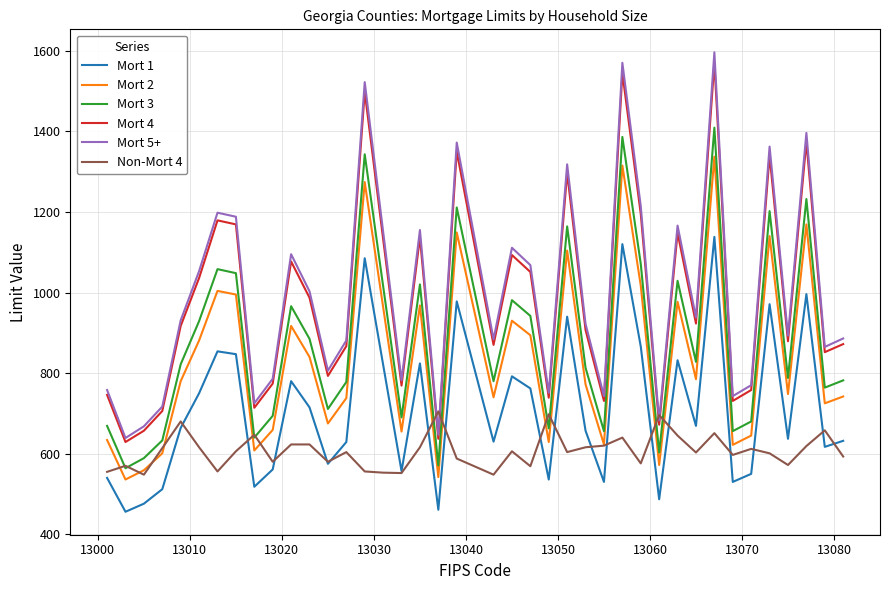

True or false: Mort 1 and Mort 3 intersect in this chart.

False